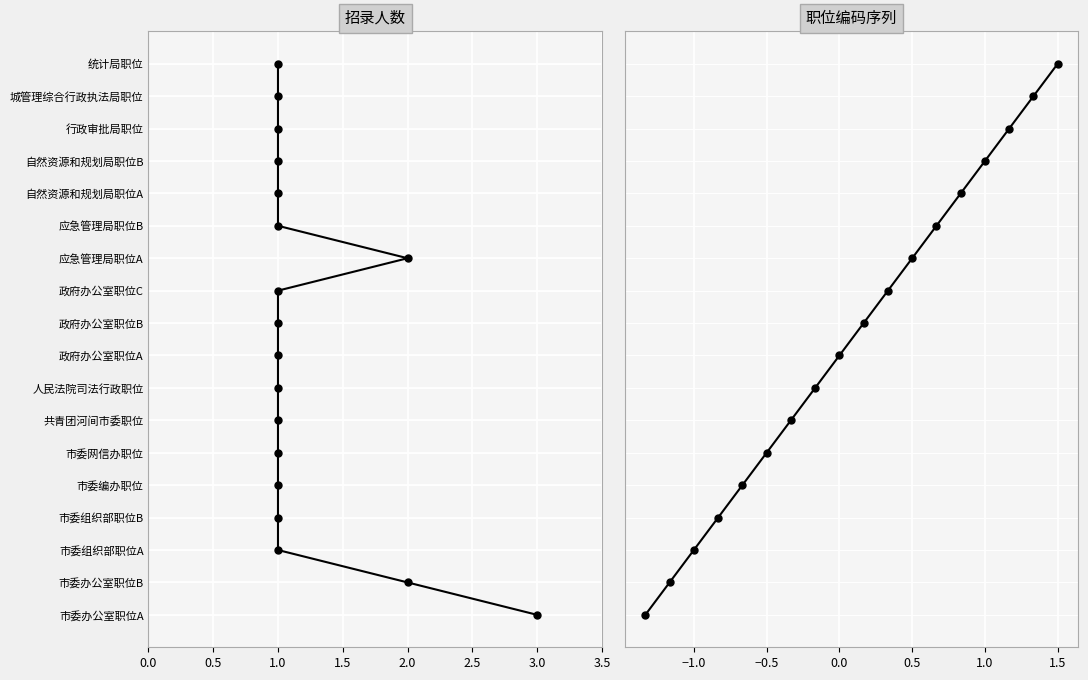

True or false: 招录人数 and 职位编码序列 intersect in this chart.

False